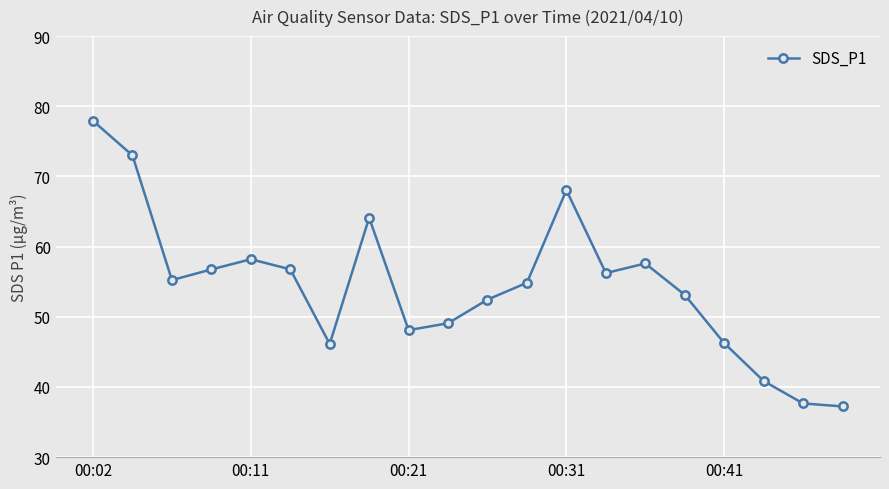

What is the value of the 14th point from the left?

56.2